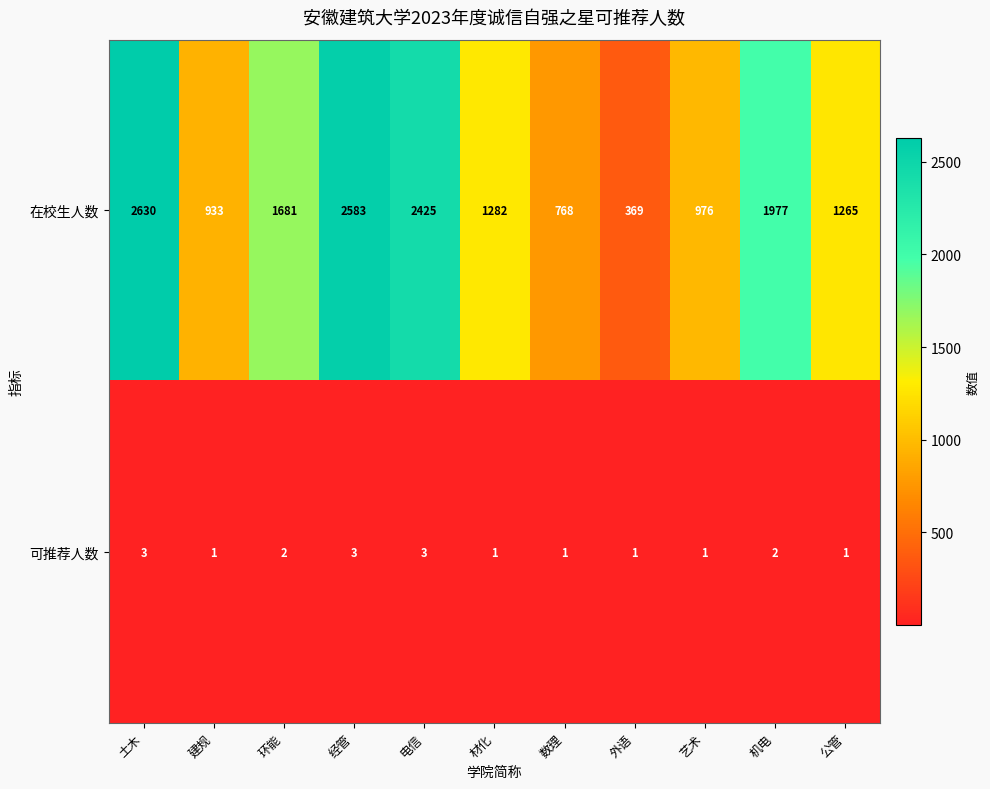

Rank the series by their average value, from lowest to highest.

可推荐人数, 在校生人数